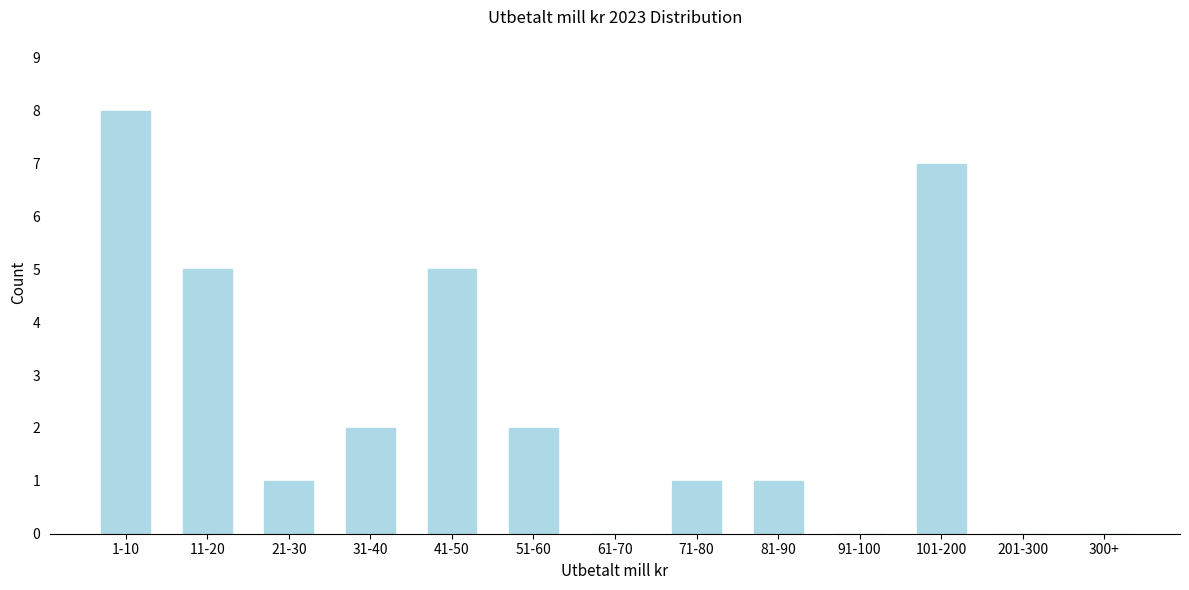

Reading right to left, what are all the values shown in this chart?

300+=0	201-300=0	101-200=7	91-100=0	81-90=1	71-80=1	61-70=0	51-60=2	41-50=5	31-40=2	21-30=1	11-20=5	1-10=8